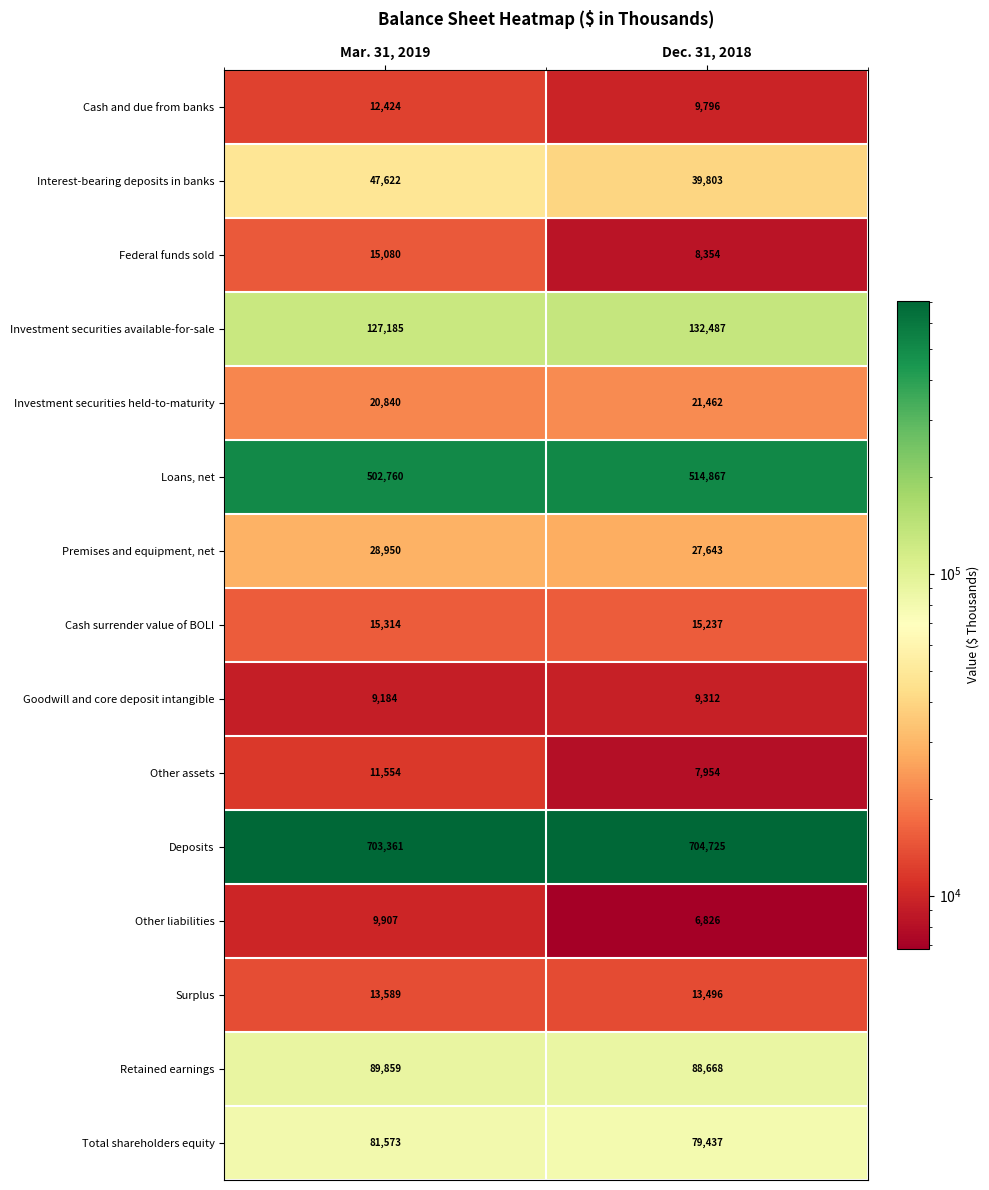

Reading left to right, transcribe all the data shown in this chart.

Cash and due from banks: Mar. 31, 2019=12424	Dec. 31, 2018=9796
Interest-bearing deposits in banks: Mar. 31, 2019=47622	Dec. 31, 2018=39803
Federal funds sold: Mar. 31, 2019=15080	Dec. 31, 2018=8354
Investment securities available-for-sale: Mar. 31, 2019=127185	Dec. 31, 2018=132487
Investment securities held-to-maturity: Mar. 31, 2019=20840	Dec. 31, 2018=21462
Loans, net: Mar. 31, 2019=502760	Dec. 31, 2018=514867
Premises and equipment, net: Mar. 31, 2019=28950	Dec. 31, 2018=27643
Cash surrender value of BOLI: Mar. 31, 2019=15314	Dec. 31, 2018=15237
Goodwill and core deposit intangible: Mar. 31, 2019=9184	Dec. 31, 2018=9312
Other assets: Mar. 31, 2019=11554	Dec. 31, 2018=7954
Deposits: Mar. 31, 2019=703361	Dec. 31, 2018=704725
Other liabilities: Mar. 31, 2019=9907	Dec. 31, 2018=6826
Surplus: Mar. 31, 2019=13589	Dec. 31, 2018=13496
Retained earnings: Mar. 31, 2019=89859	Dec. 31, 2018=88668
Total shareholders equity: Mar. 31, 2019=81573	Dec. 31, 2018=79437